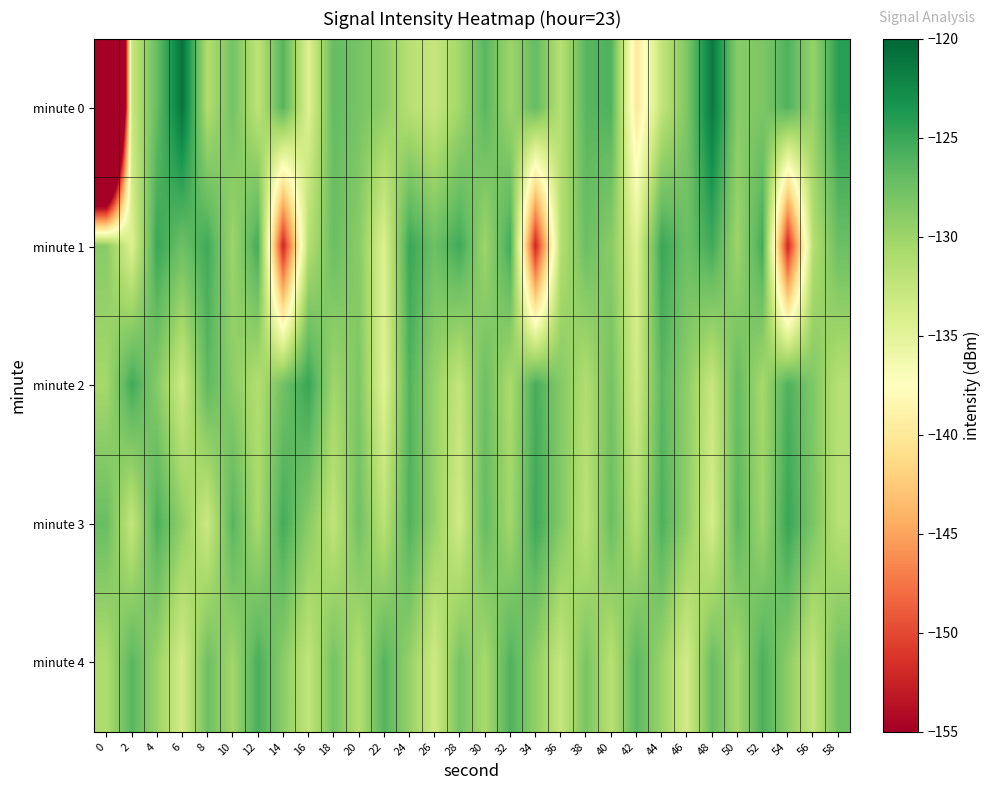

Between 14 and 40, which series saw the biggest shift?

minute 1